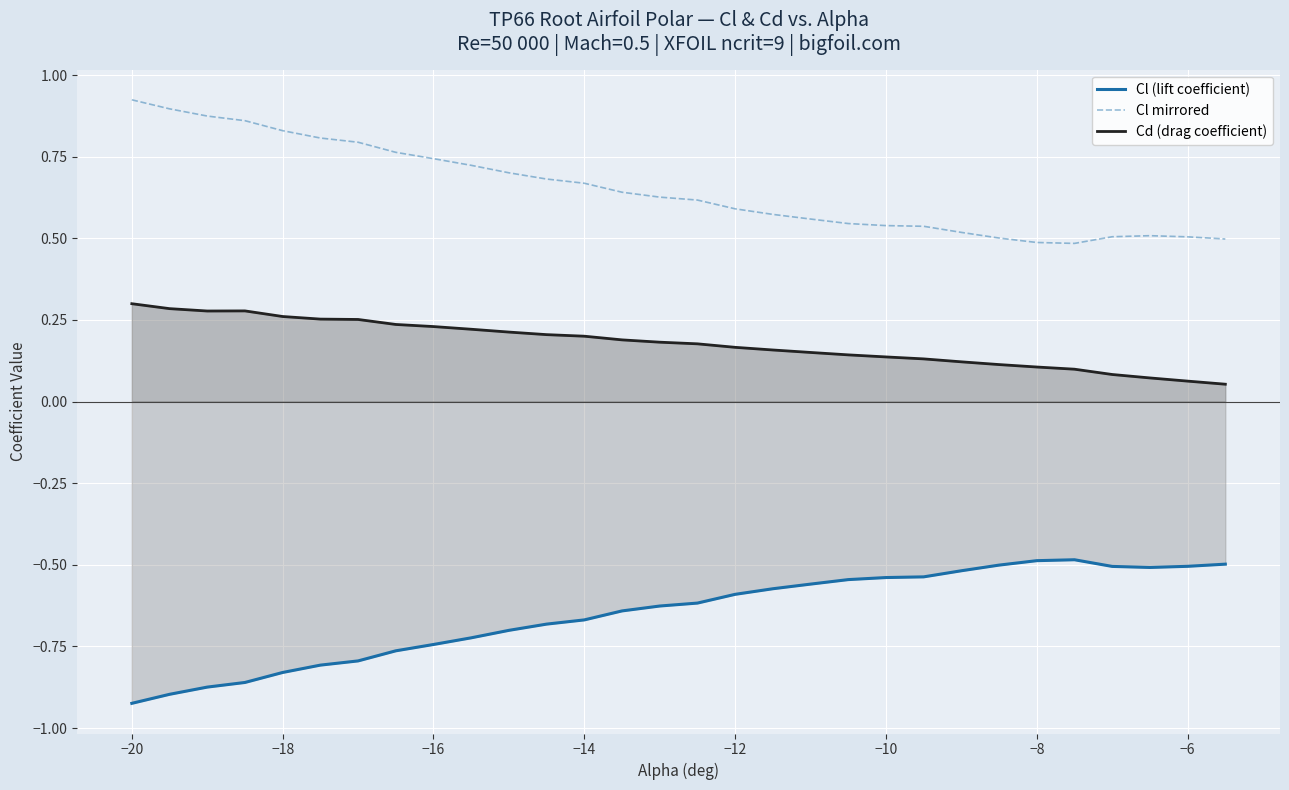

The Cd (drag coefficient) series shows 0.2 at −8. True or false?

False